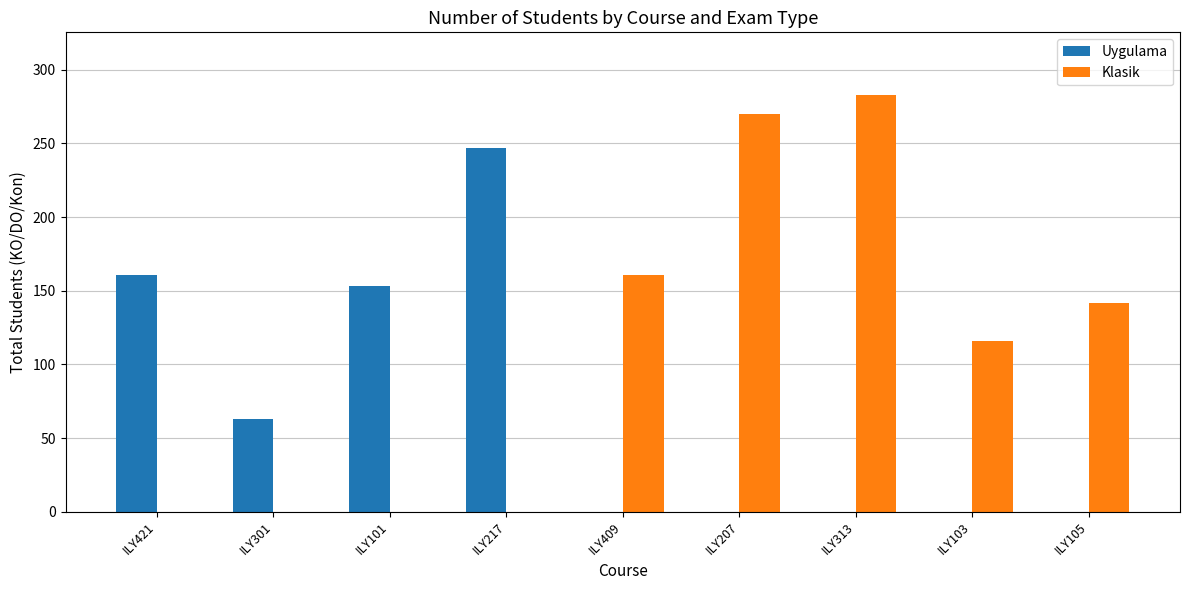

Which series changed the most between ILY421 and ILY301?

Uygulama